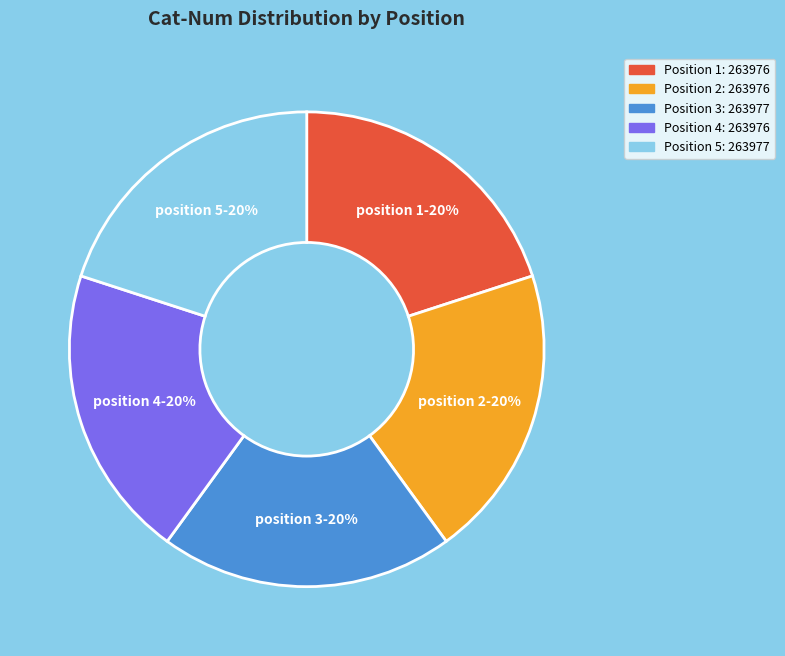

What percentage is the position 4-20% slice, to the nearest percent?

20%